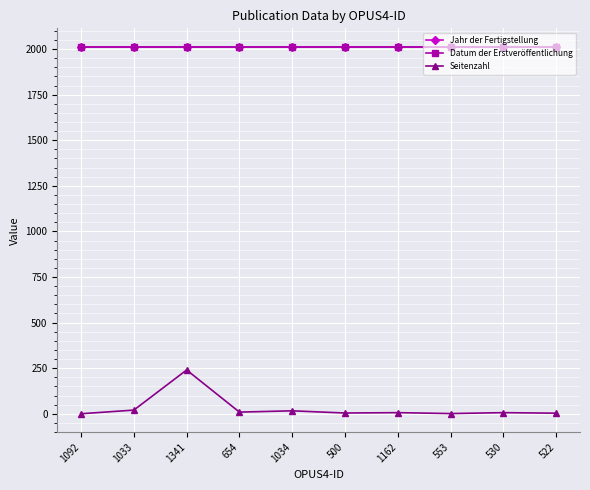

The value of Jahr der Fertigstellung at 1033 is 2013. True or false?

True